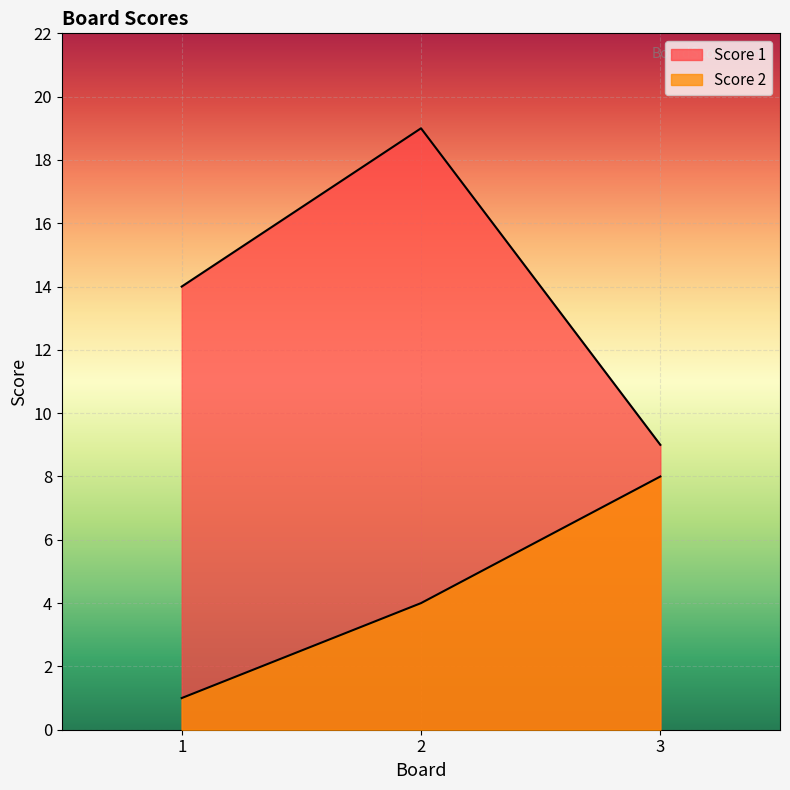

Which series has the widest spread of values?

Score 1